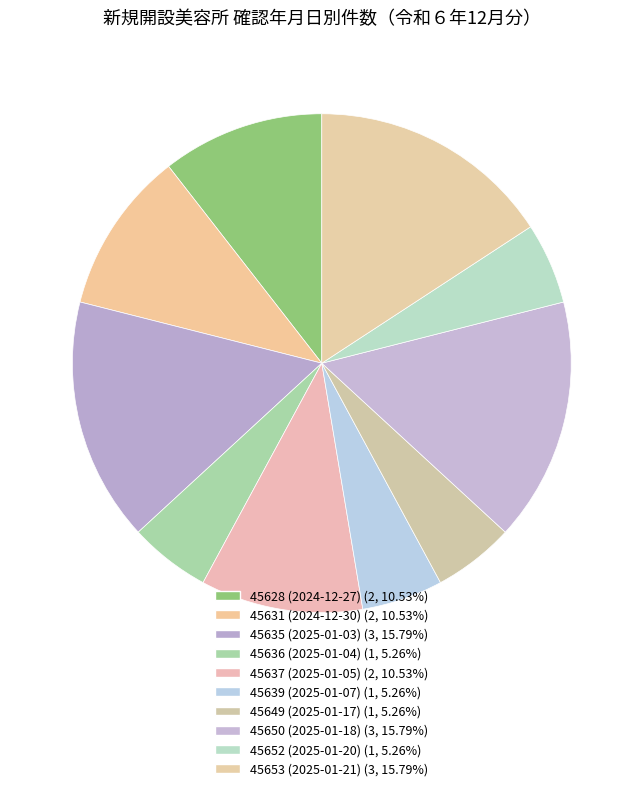

How many segments does this pie chart have?

10